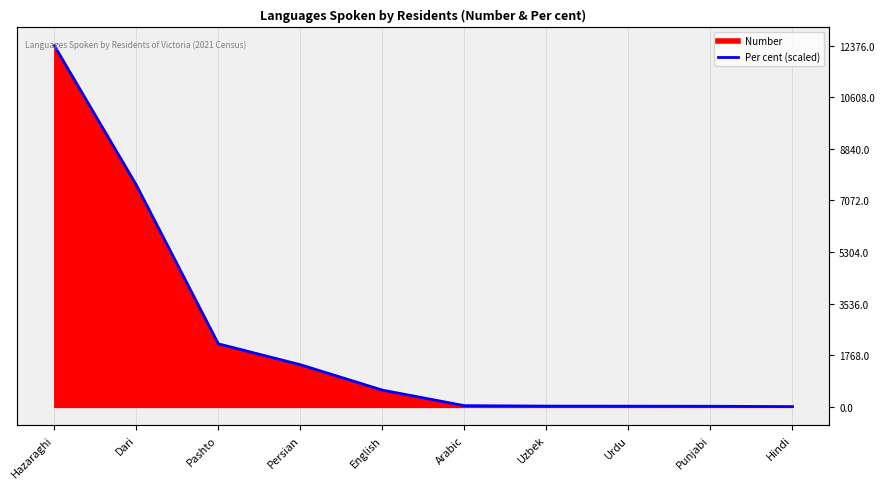

What is the sum of all values?

24293.0